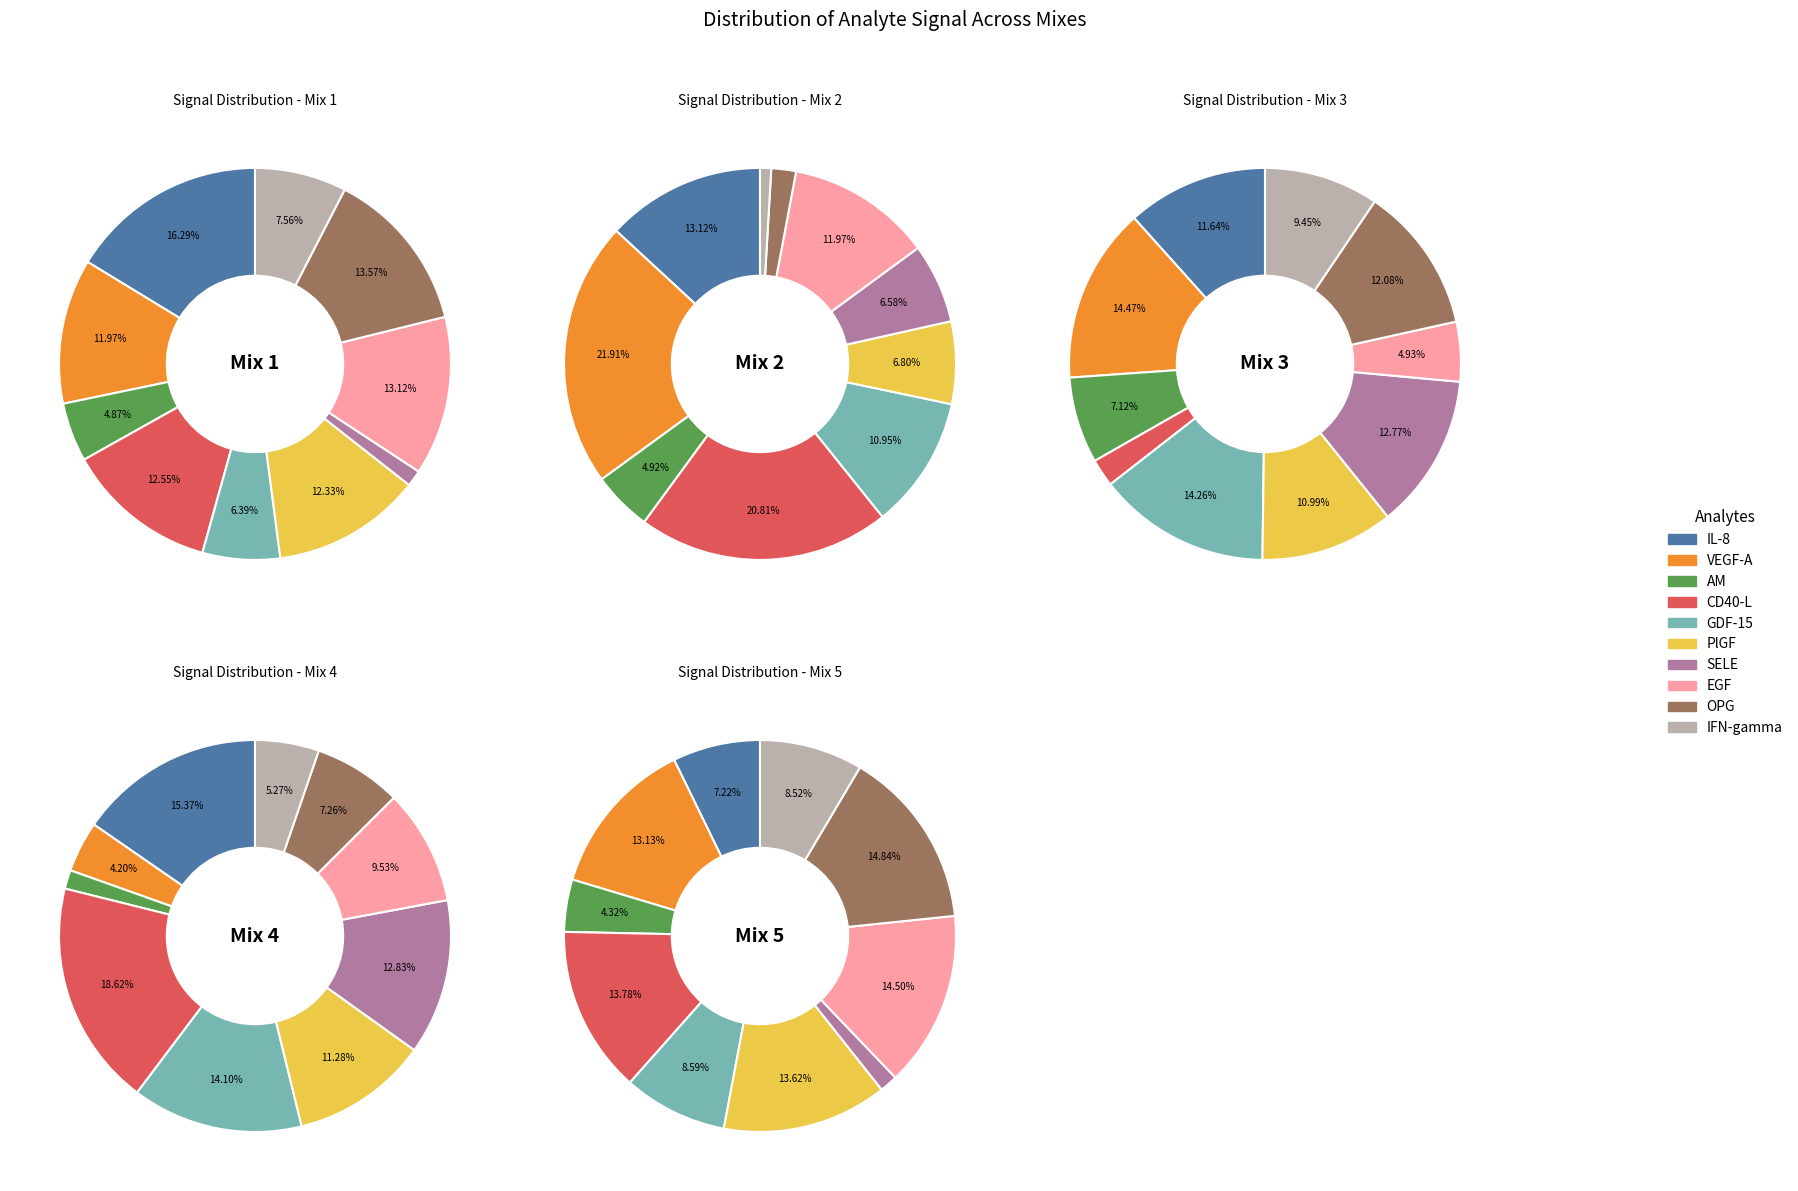

Does any single category account for the majority?

No